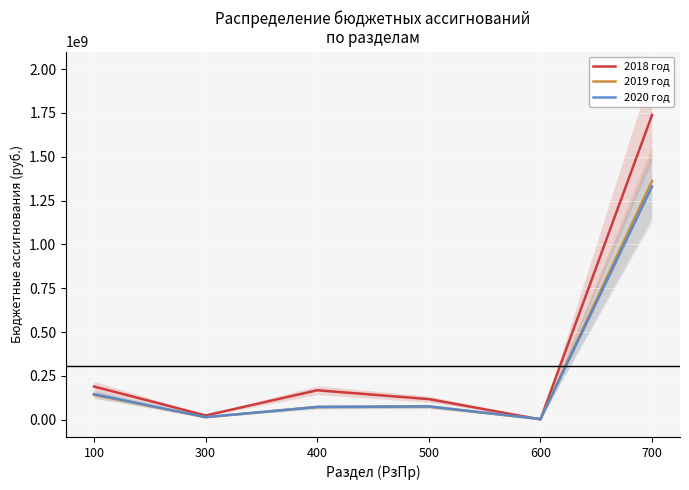

What is the minimum value shown in the chart?

1454612.2